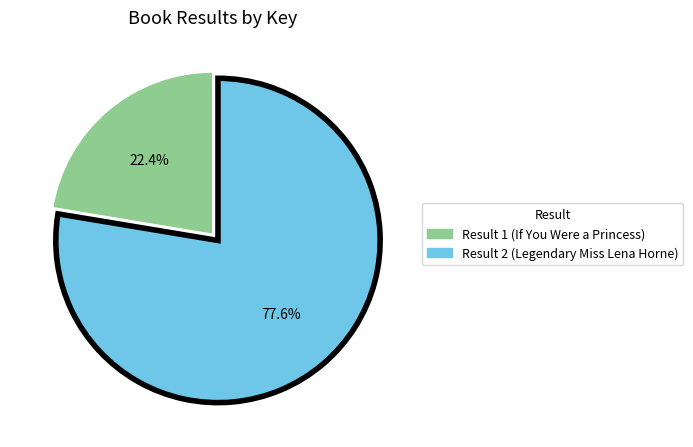

Is there any slice that represents more than half of the pie?

Yes